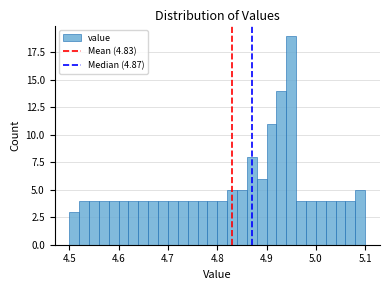

Around what value on the x-axis is the tallest bar? Give the approximate position of its centre, as read against the axis.

4.95